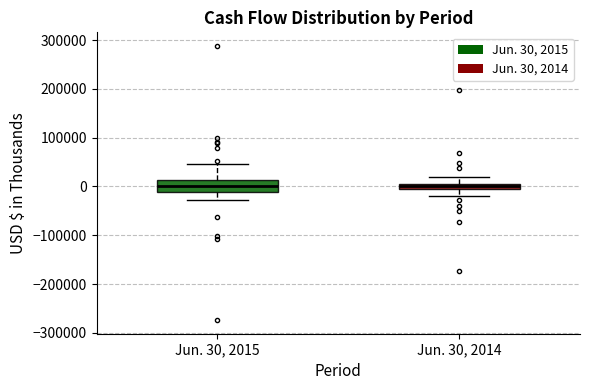

Where does the upper whisker of the box for Jun. 30, 2014 end on the y-axis? The values are not printed on the chart, so give them approximately, as read against the axis.

20000